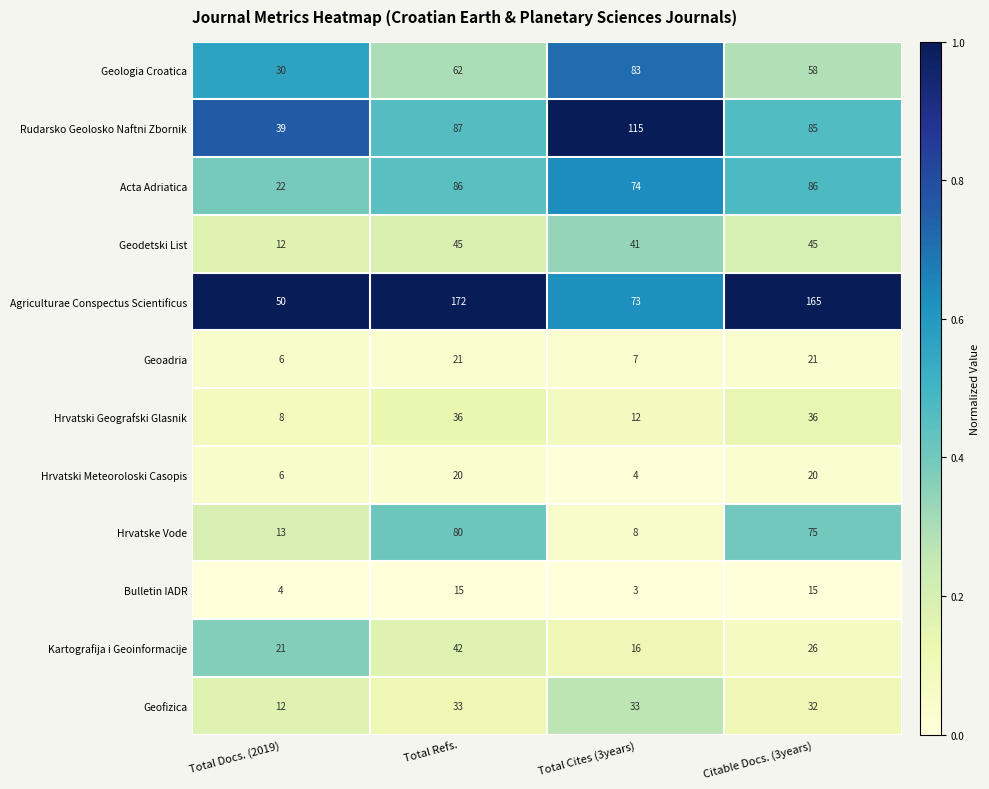

What is the total value across all series at Total Docs. (2019)?

223